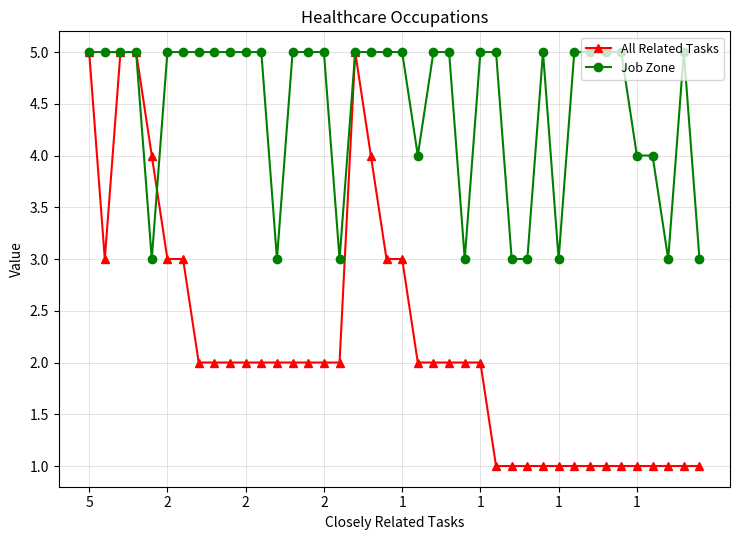

What is the value of the All Related Tasks point at the 15th from the left?

2